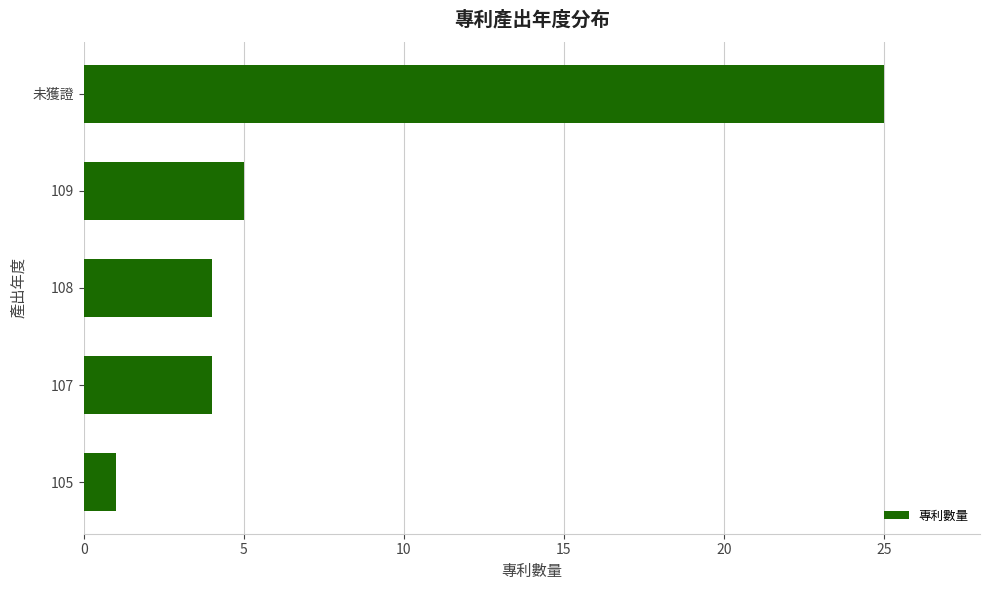

The chart shows a value of 4 at 107. True or false?

True